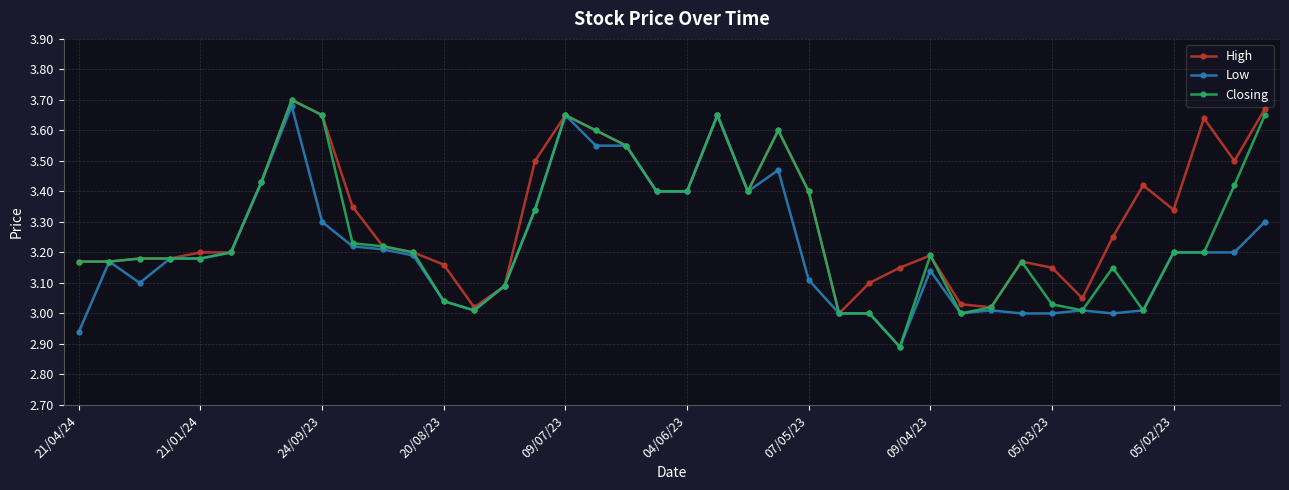

True or false: Closing has more than 0 points higher than both neighbors.

True